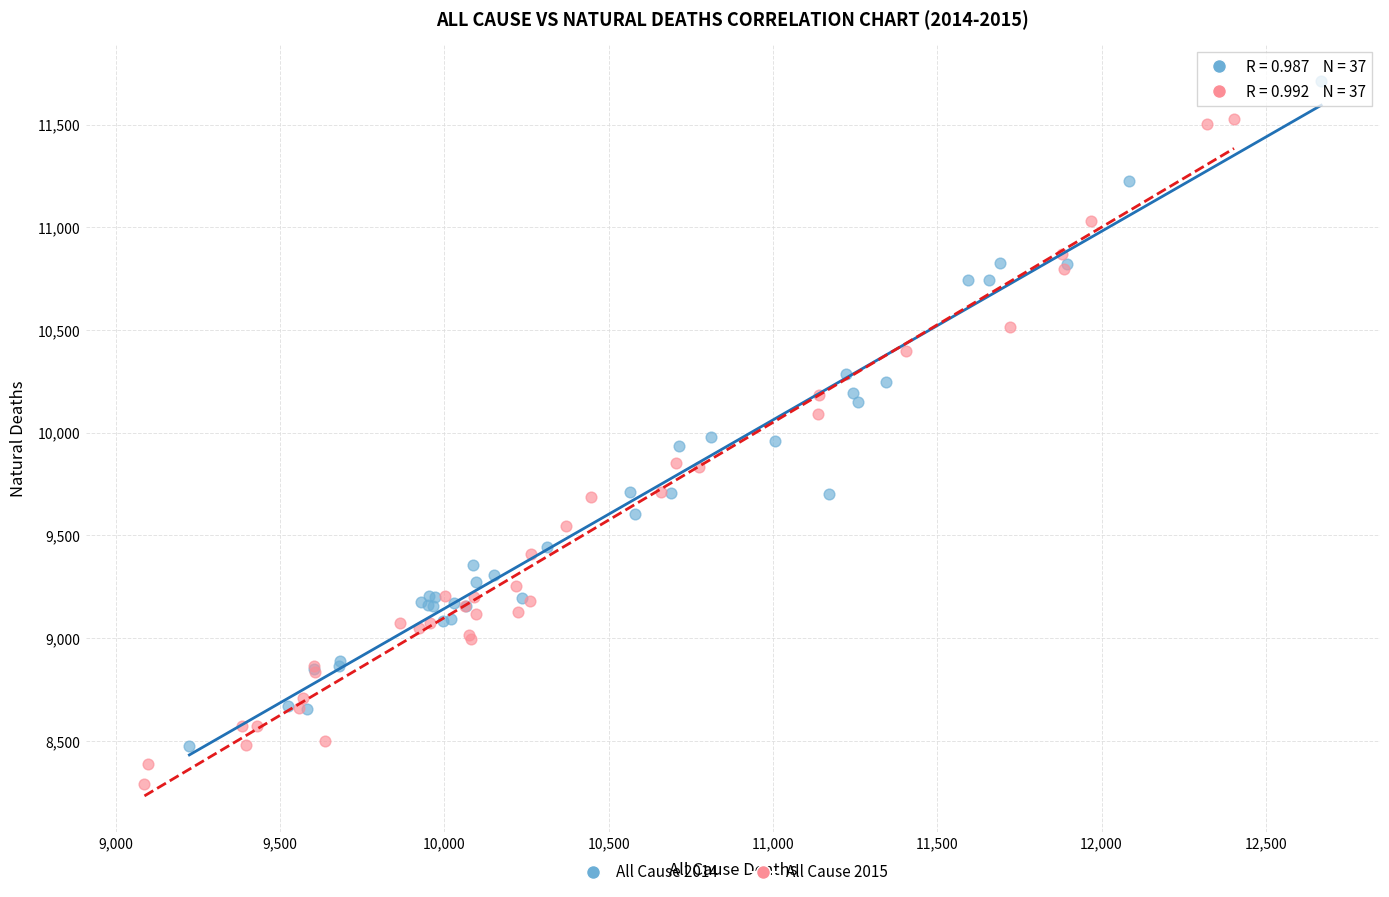

Which series reaches the minimum Y coordinate?

All Cause 2015